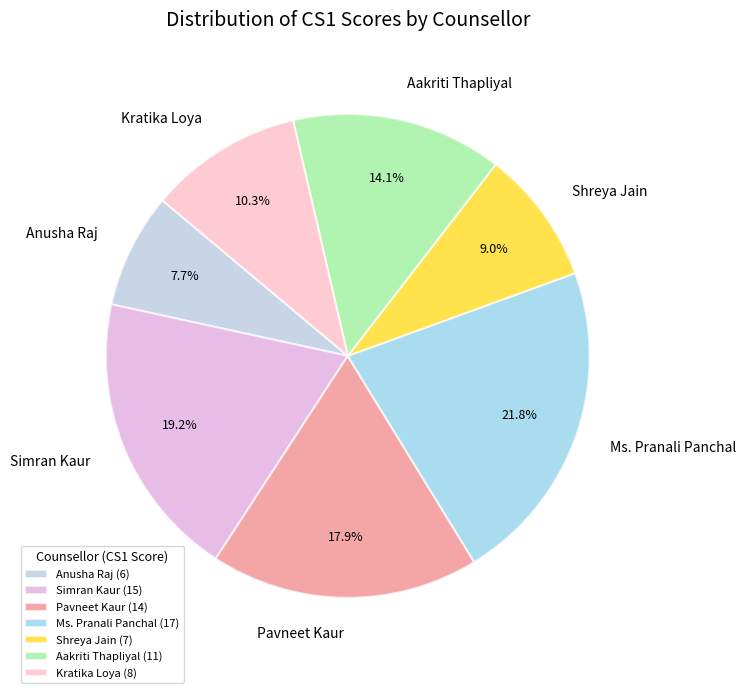

How many slices are in this pie chart?

7